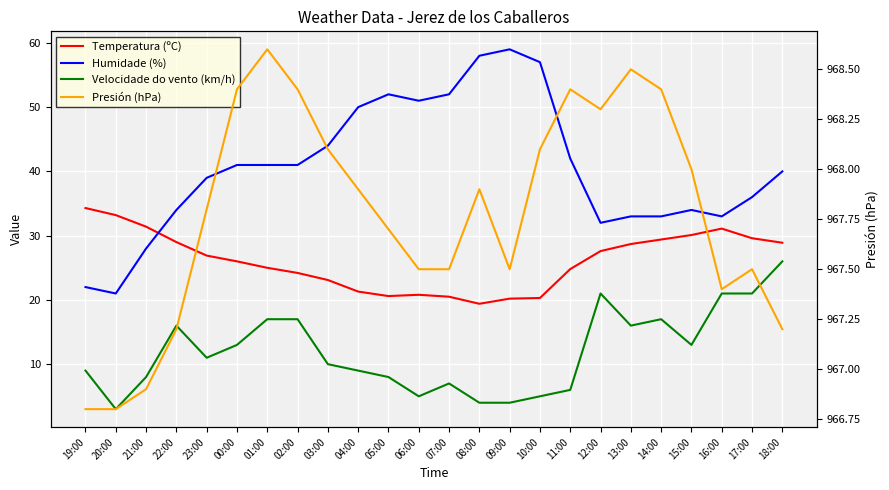

What is the minimum value for Presión (hPa)?

966.8